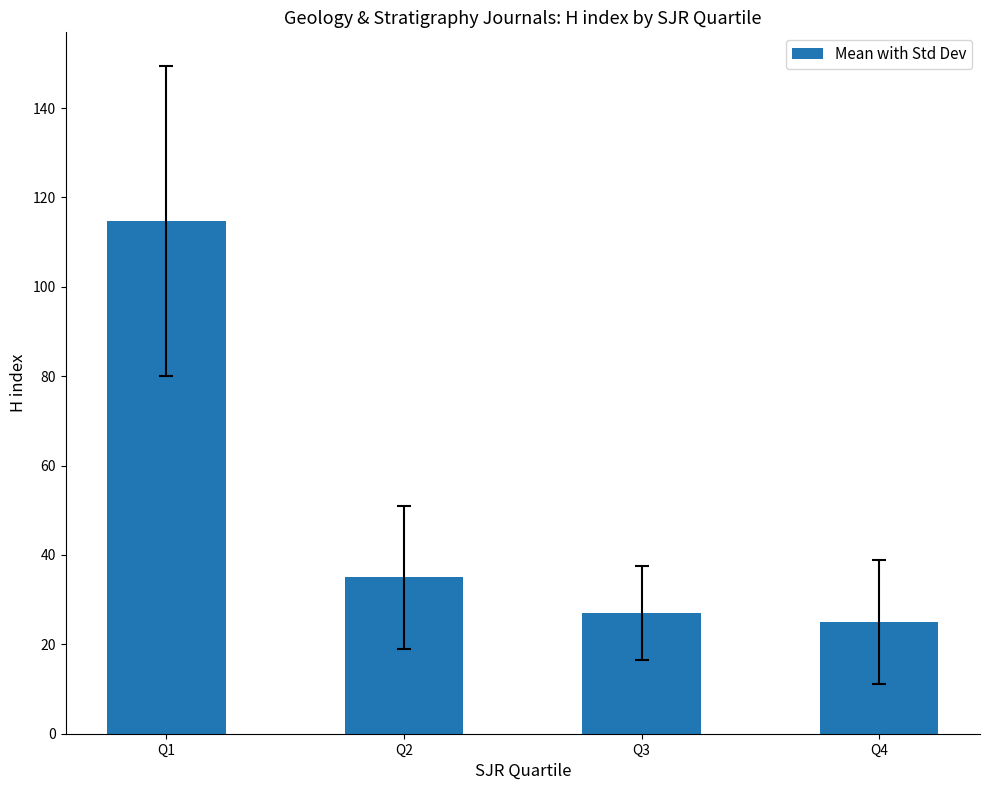

What is the change in value from Q3 to Q4?

-2.0